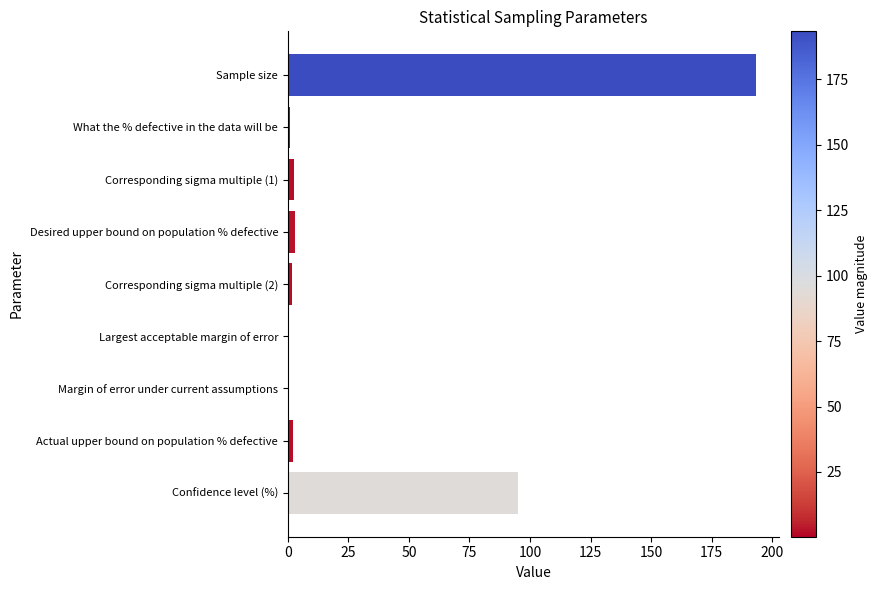

The value at Sample size is 193.3. True or false?

True